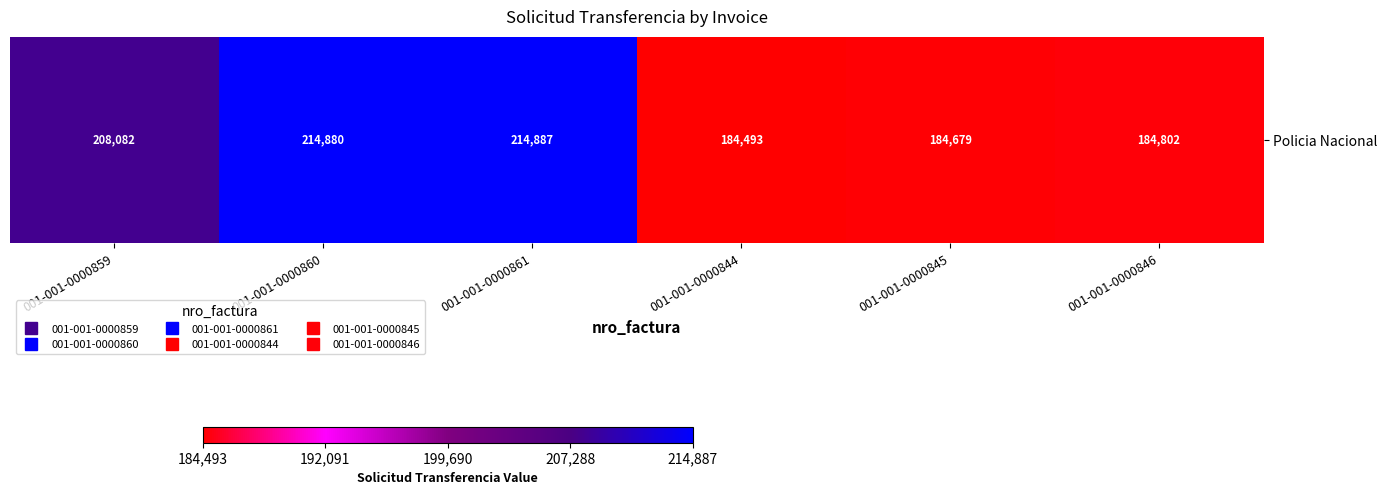

The value at 001-001-0000859 is 208082. True or false?

True